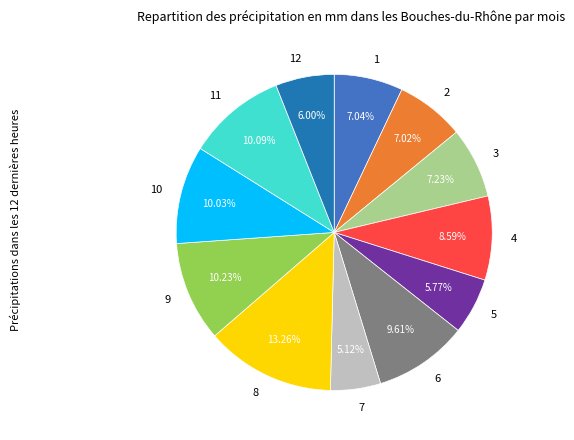

Do 3 and 7 together represent more than half of the pie?

No